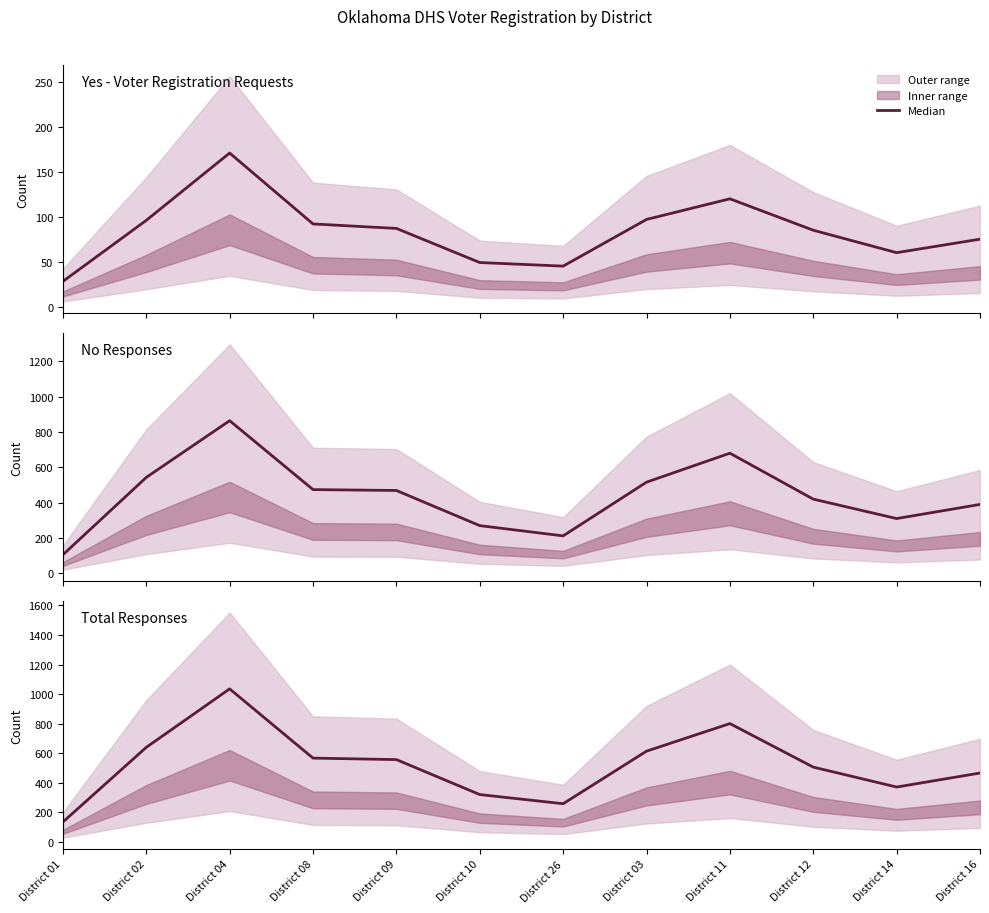

What is the value of the 8th point from the left?

613